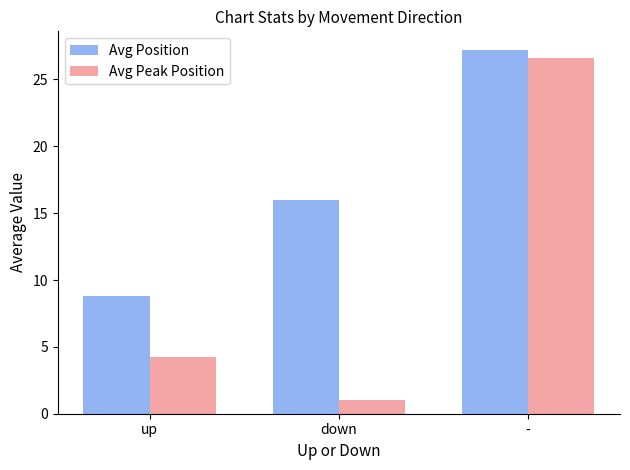

What is the label of the 2nd bar from the right?

down